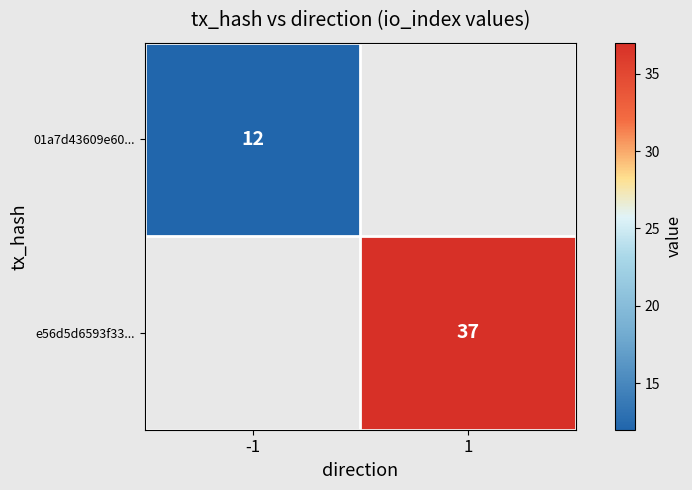

The e56d5d6593f33... series shows 24 at 1. True or false?

False